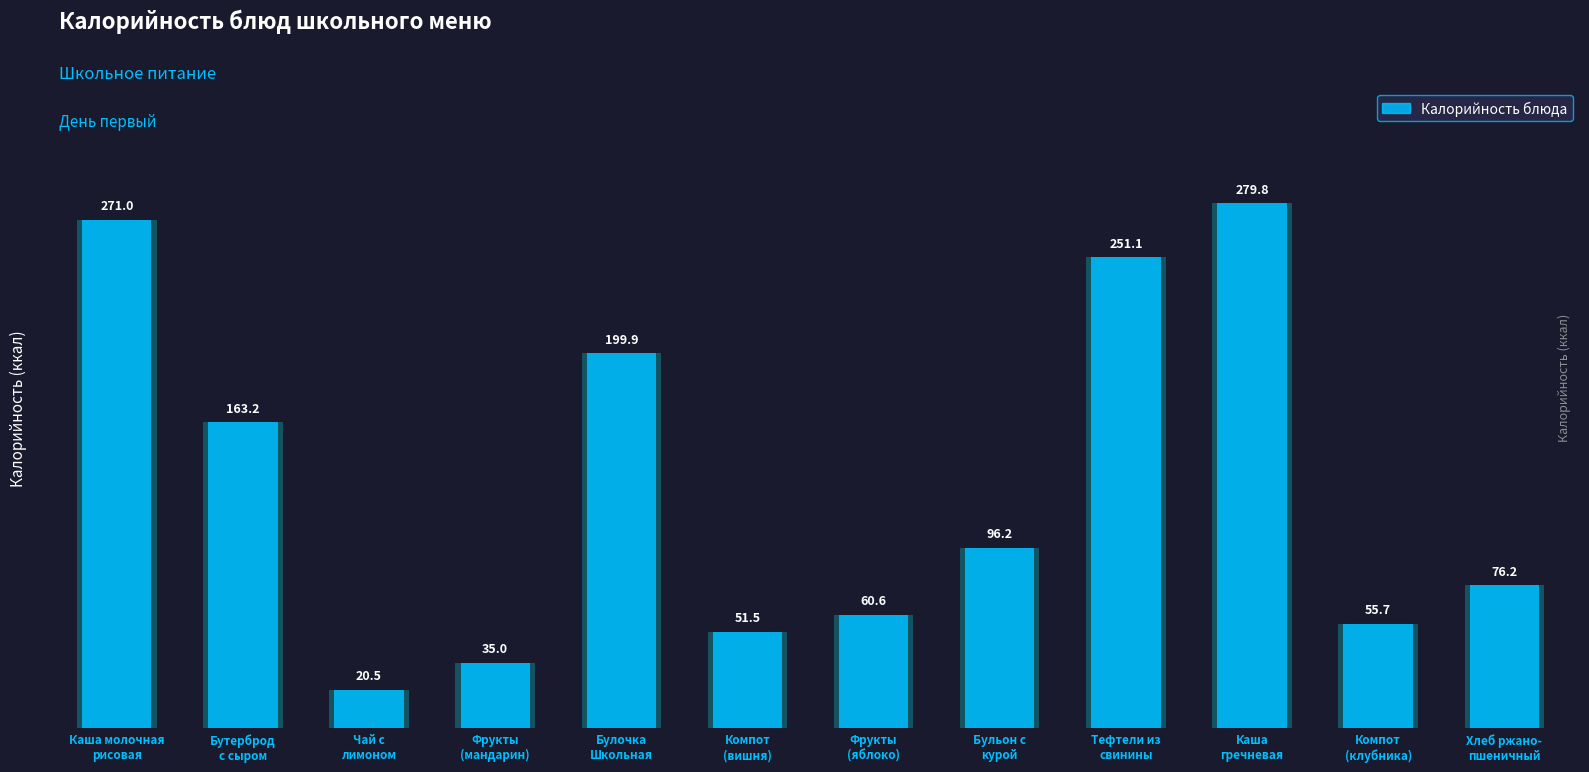

The value at Каша молочная
рисовая is 271.0. True or false?

True